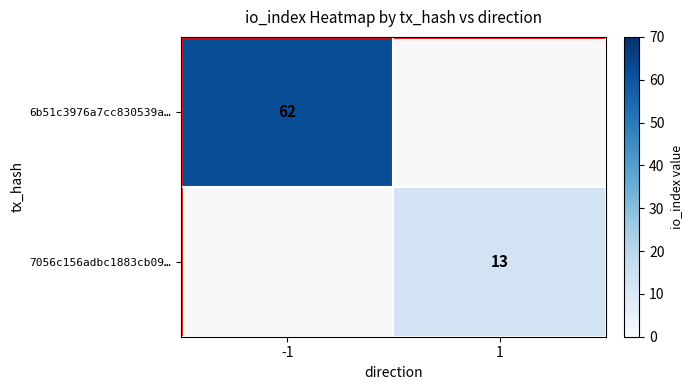

True or false: 7056c156adbc1883cb09… has a value of 13 at 1.

True